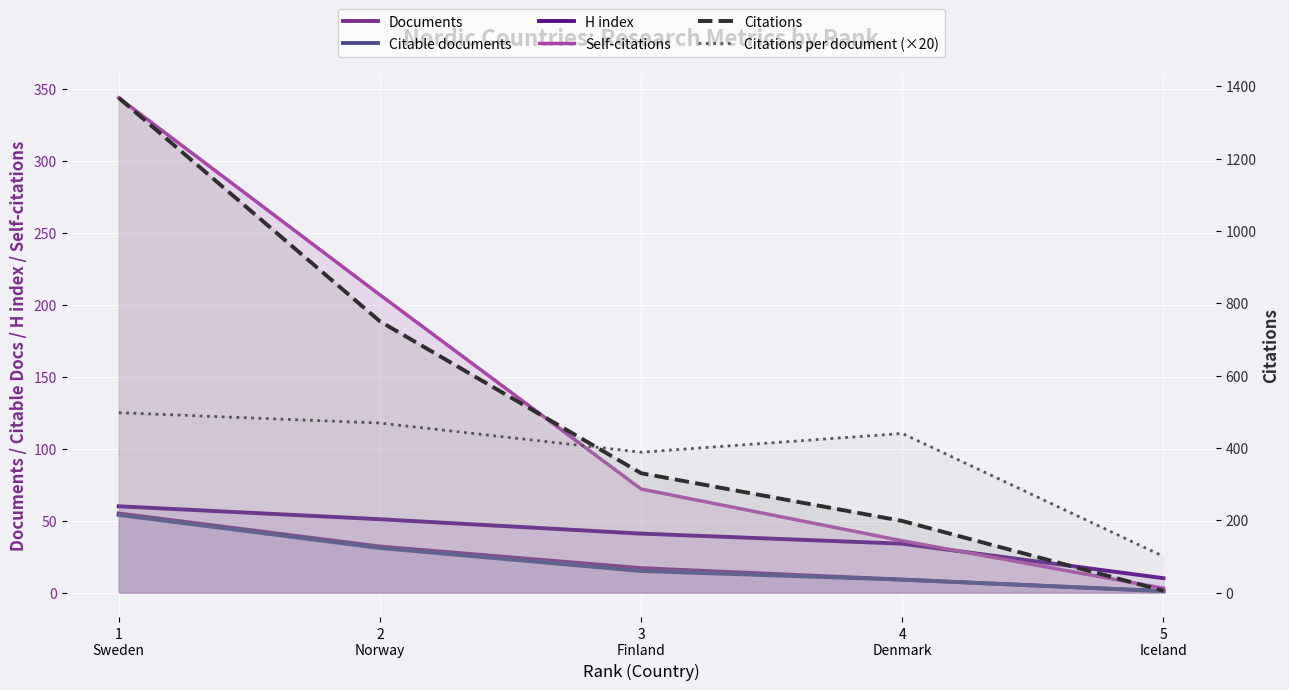

True or false: Citations per document (×20) and H index cross at least once.

False